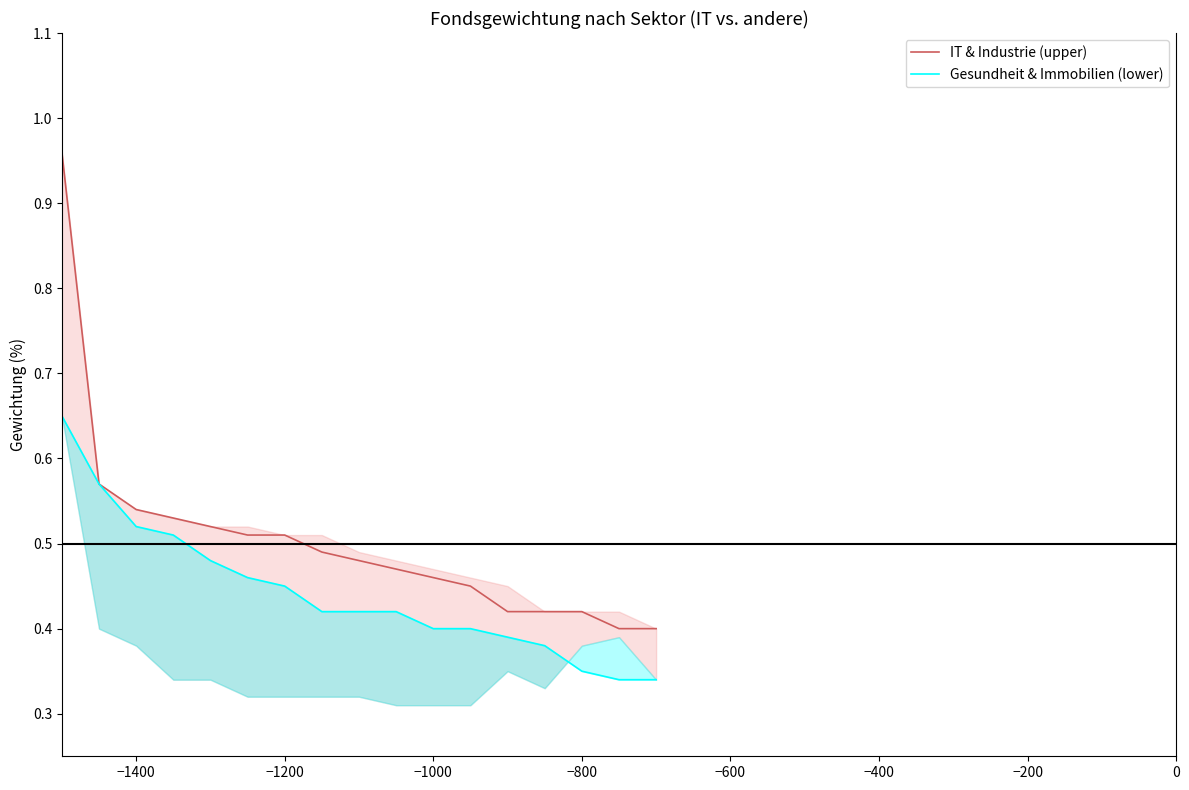

True or false: Gesundheit & Immobilien (lower) and IT & Industrie (upper) cross at least once.

False